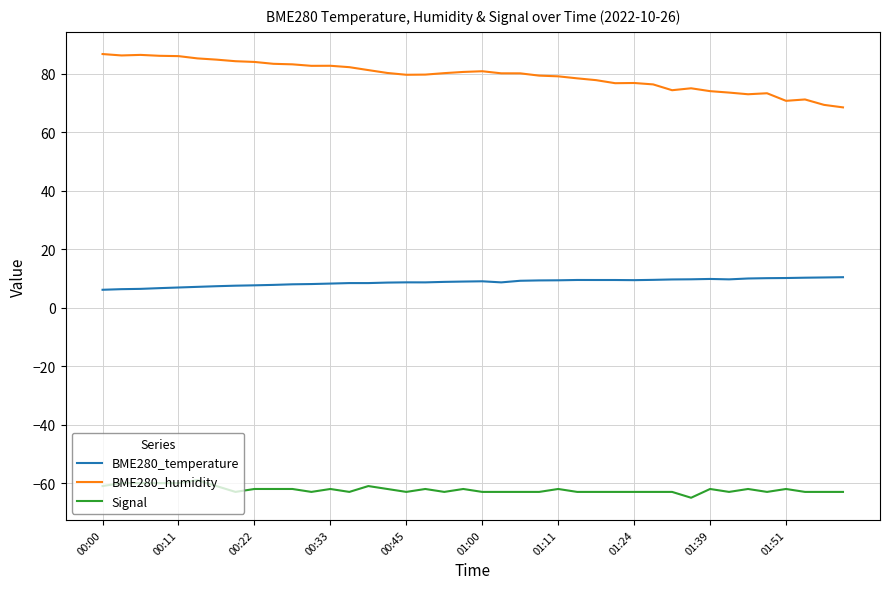

Which series has the largest total across all categories?

BME280_humidity